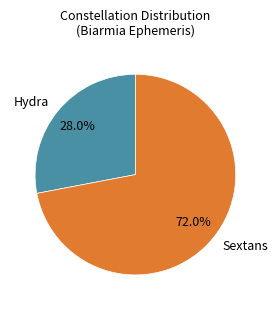

Is it true that Sextans is 72% of the pie?

True